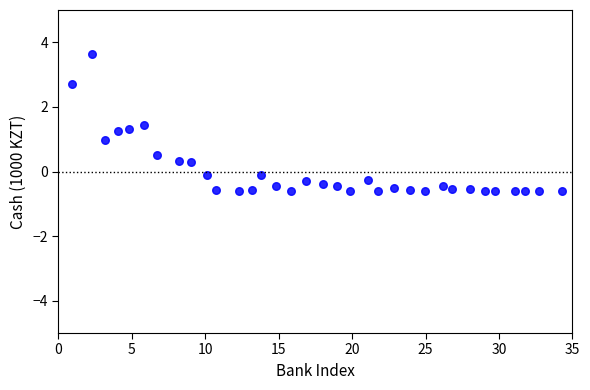

What is the range of Y values (max minus min)?

4.2